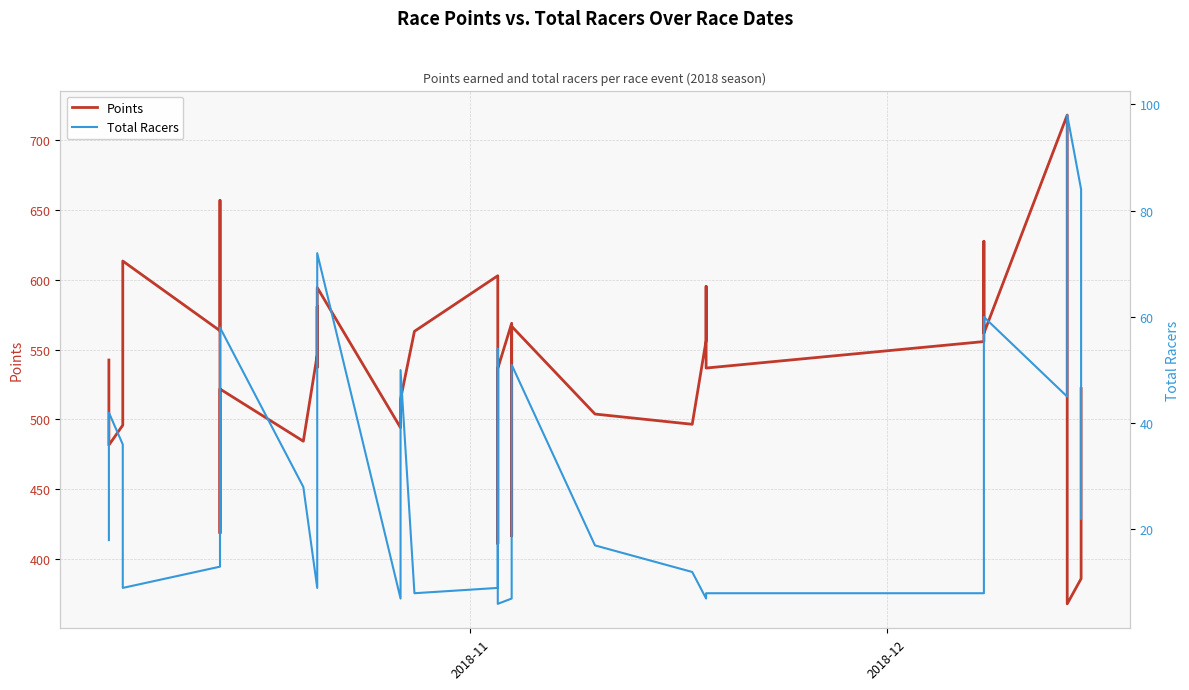

What is the value of the Total Racers point at the 20th from the left?

54.0